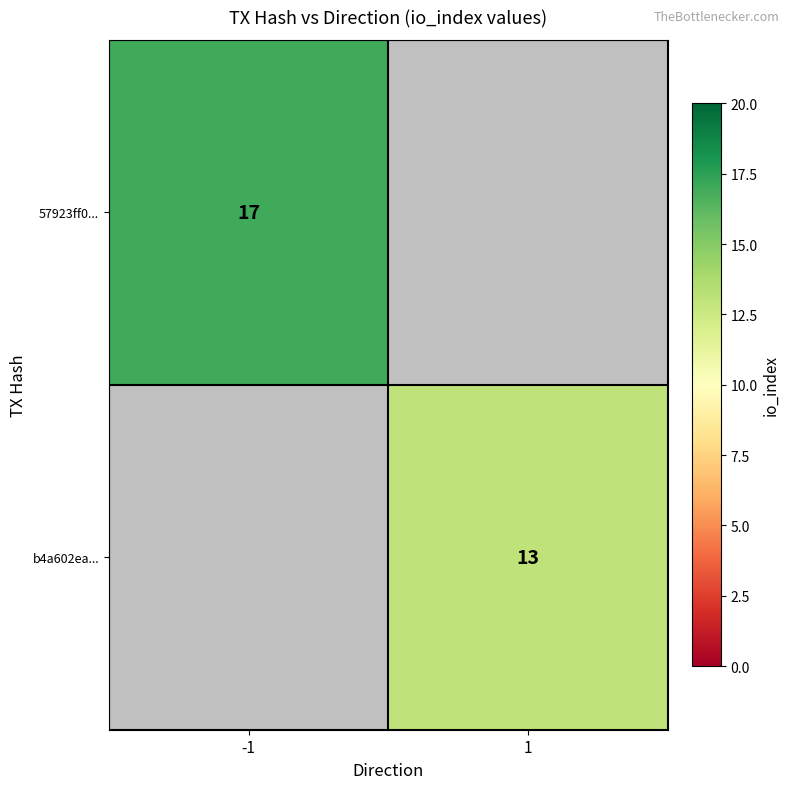

Is it true that 57923ff0... equals 27 at -1?

False